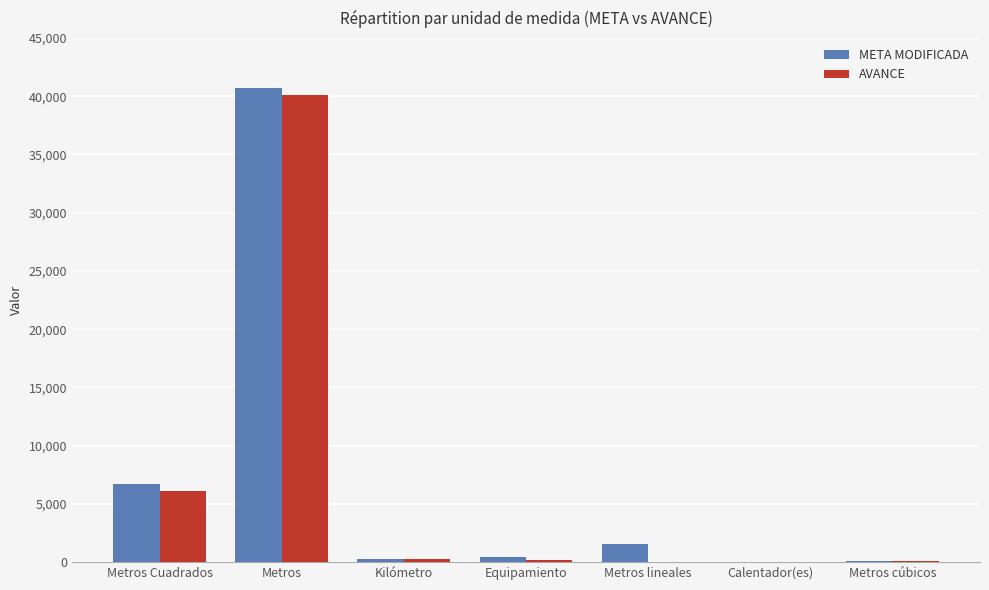

Is it true that META MODIFICADA equals 40726.0 at Metros?

True